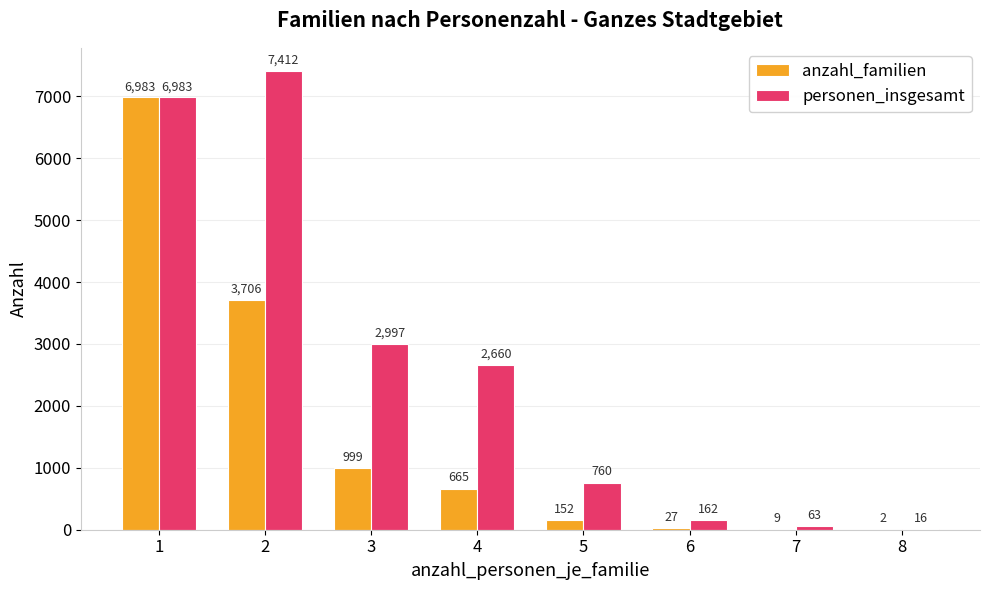

Is it true that anzahl_familien equals 423 at 4?

False